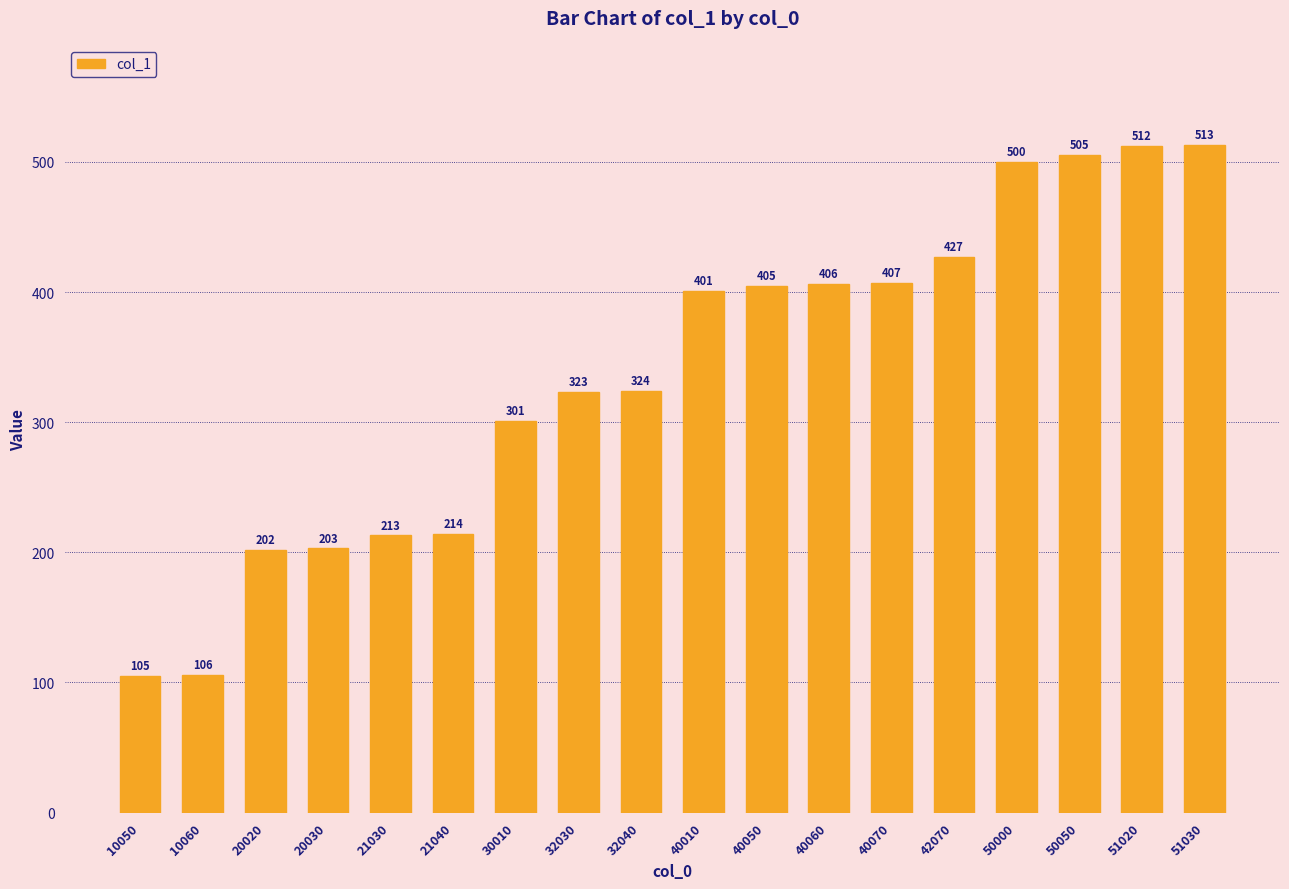

What is the difference between the maximum and minimum values?

408